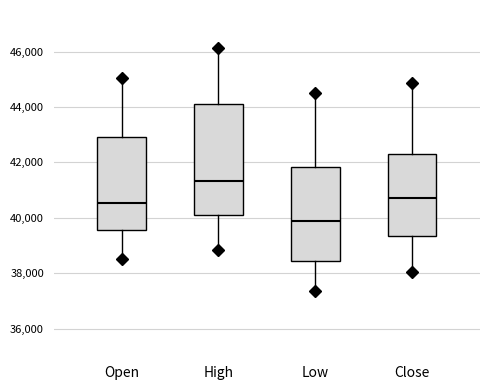

Reading left to right, read every box against the y-axis: the position of its median line, the range the box covers, and the ends of its whiskers. The values are not printed on the chart, so give them approximately, as read against the axis.

Open: median 40600, box 39600 to 42800, whiskers 38600 to 45000
High: median 41400, box 40200 to 44000, whiskers 38800 to 46200
Low: median 39800, box 38400 to 41800, whiskers 37400 to 44600
Close: median 40800, box 39400 to 42400, whiskers 38000 to 44800